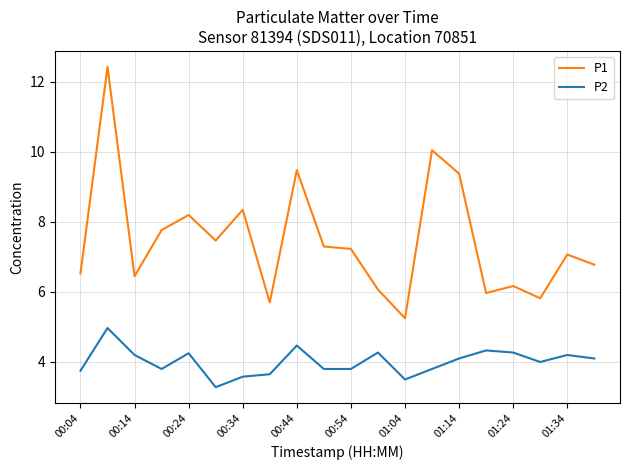

What is the difference between the maximum and minimum values in the P2 series?

1.7